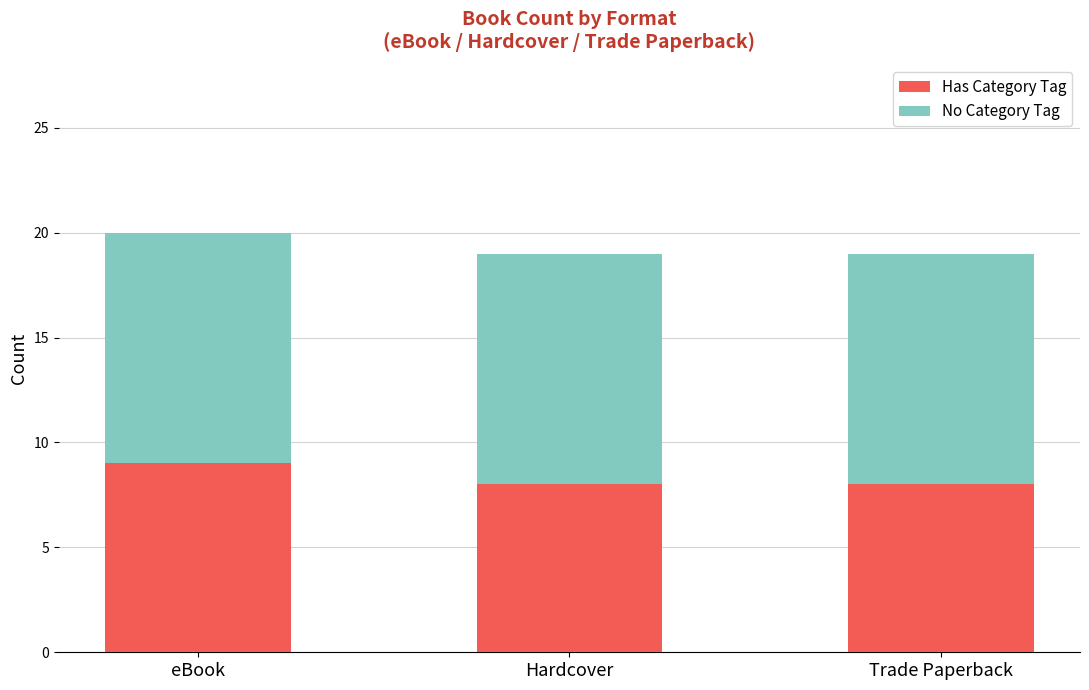

What is the sum of the Has Category Tag values at Hardcover and Trade Paperback?

16